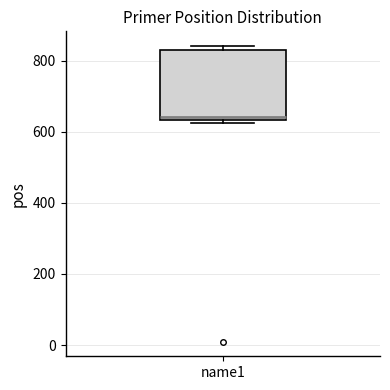

Transcribe this box plot: give where the median line is, the range the box spans, and where the two whiskers end, as read against the y-axis. The values are not printed on the chart, so give them approximately, as read against the axis.

median 640 (just above the box's lower edge), box 640 to 840, whiskers 620 to 840 (just above the box's upper edge)